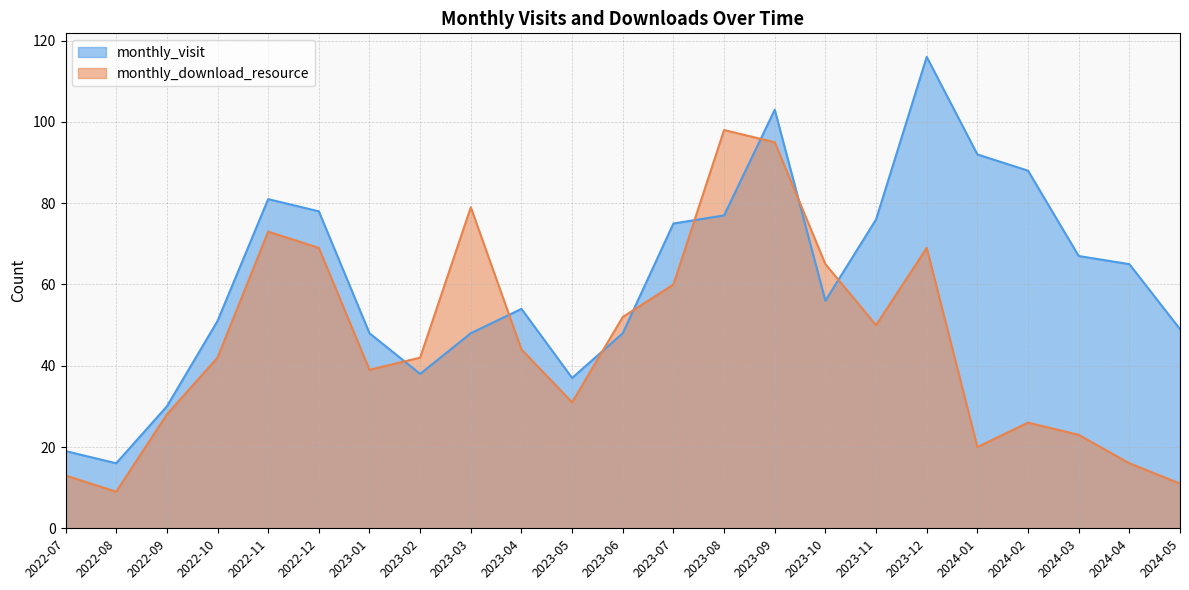

How many lines are shown in the chart?

2